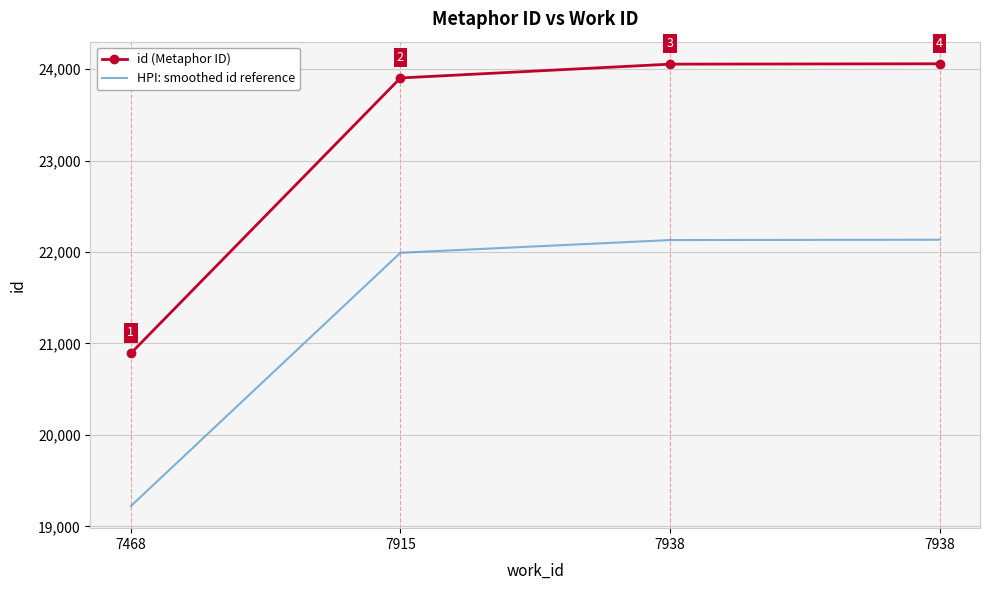

Reading right to left, list all the values displayed in this chart.

id (Metaphor ID): 7938=24060.0	7938=24056.0	7915=23905.0	7468=20893.0
HPI: smoothed id reference: 7938=22135.2	7938=22131.5	7915=21992.6	7468=19221.6